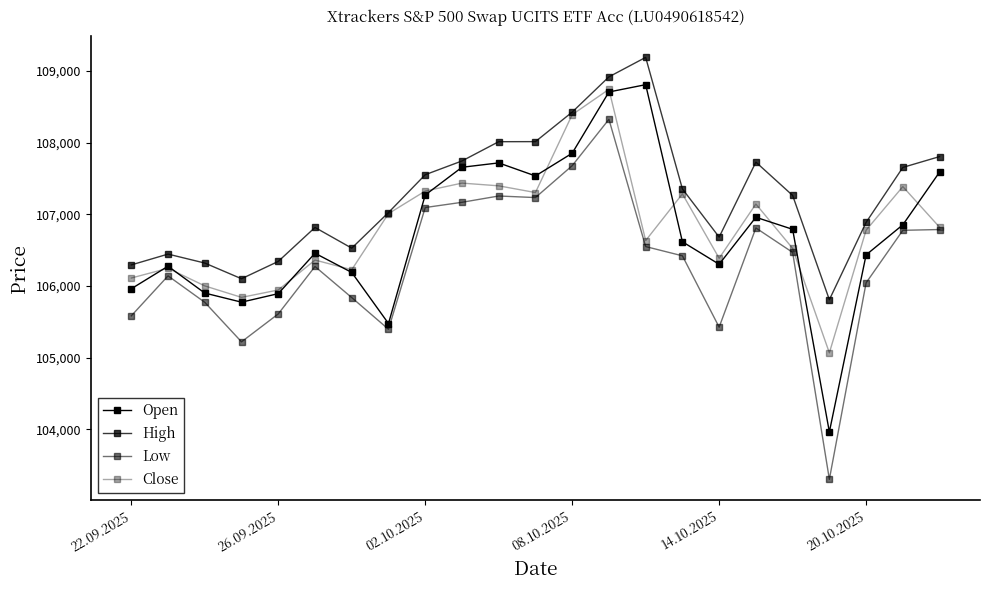

How many lines are shown in the chart?

4